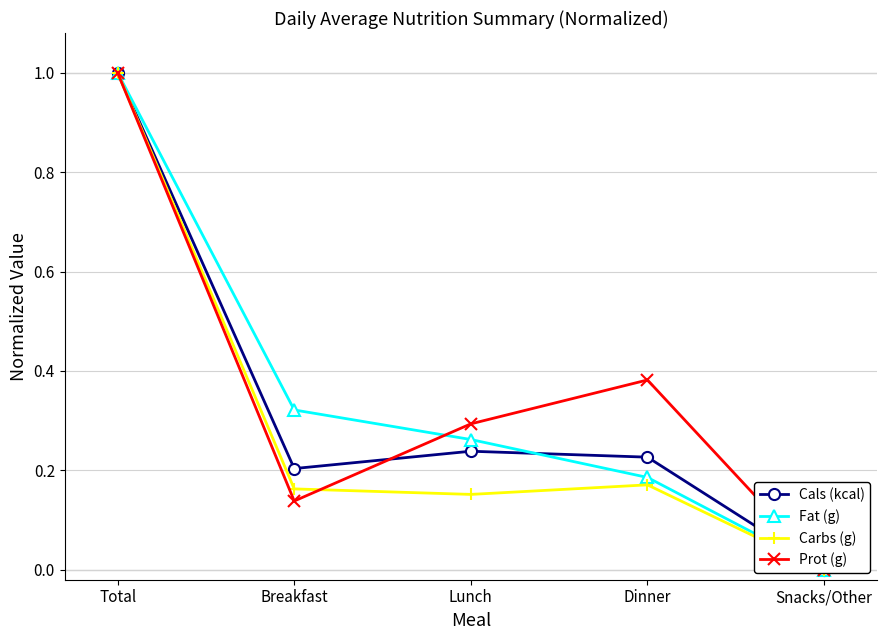

At which category is the sum across all series the highest?

Total